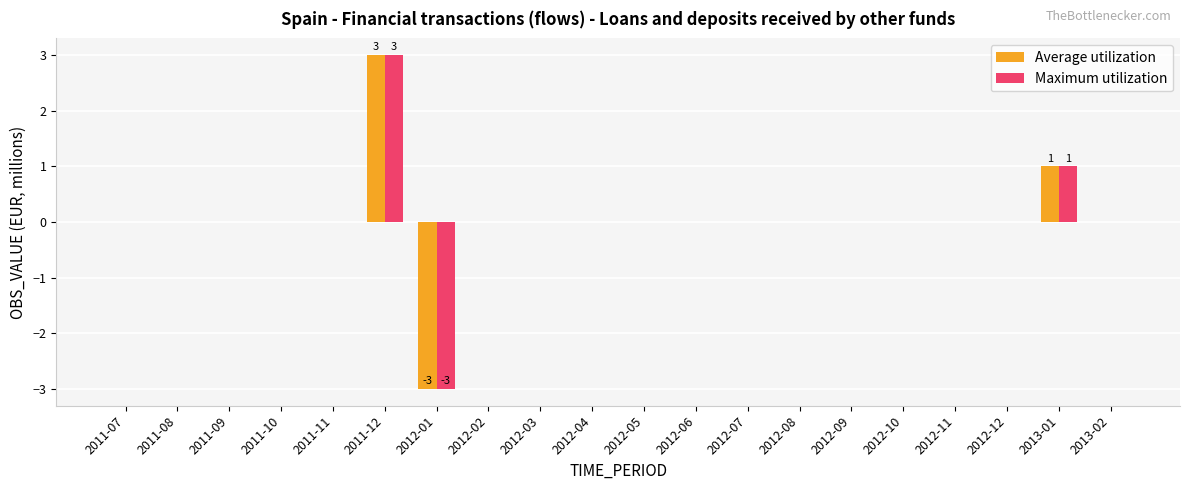

True or false: Maximum utilization has a value of 1 at 2013-01.

True